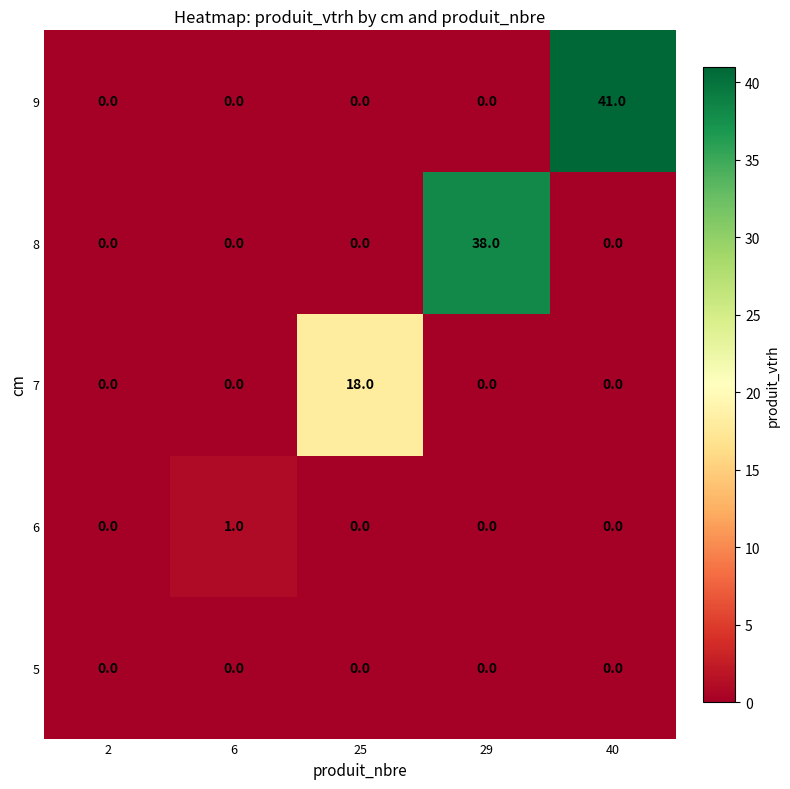

How many distinct data groups are displayed?

5